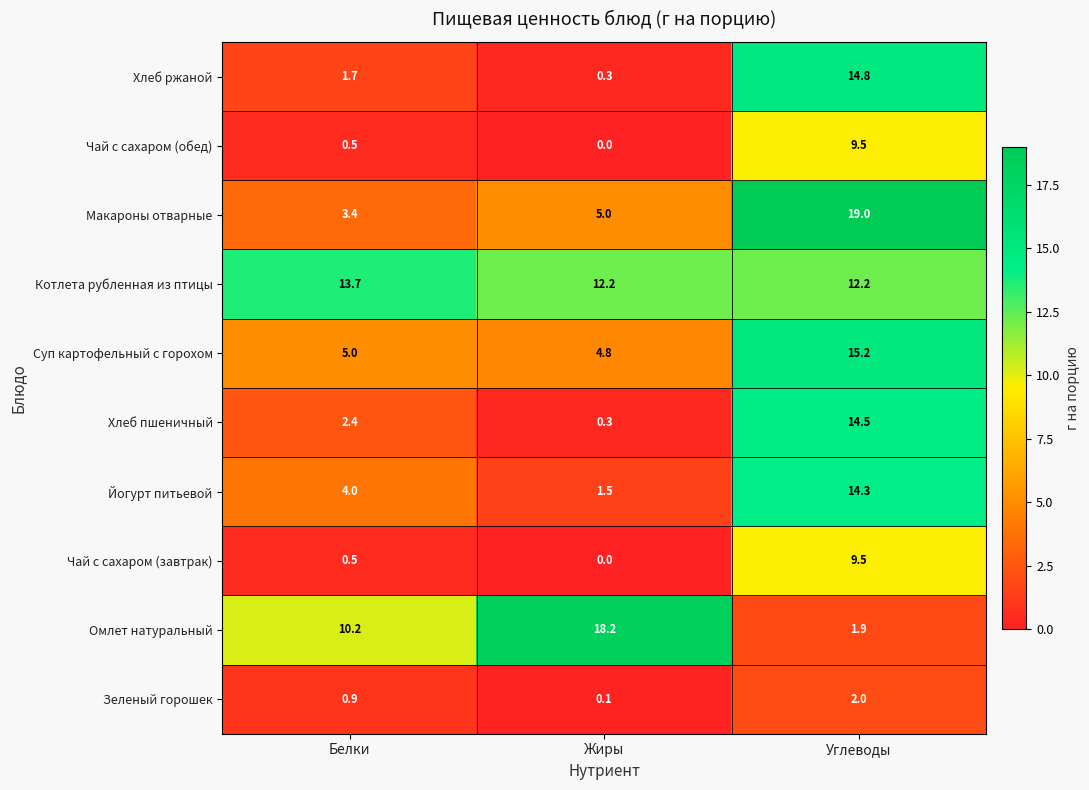

Rank the categories by Йогурт питьевой value from highest to lowest.

Углеводы, Белки, Жиры